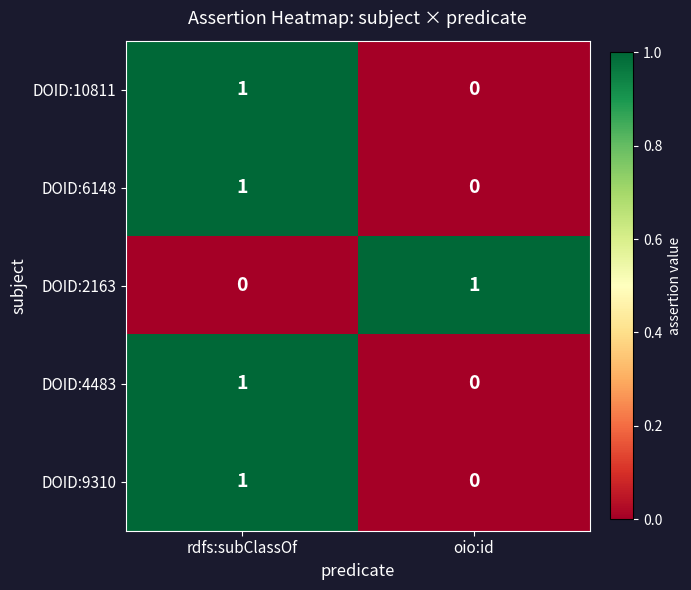

True or false: DOID:6148 has a value of -1 at oio:id.

False